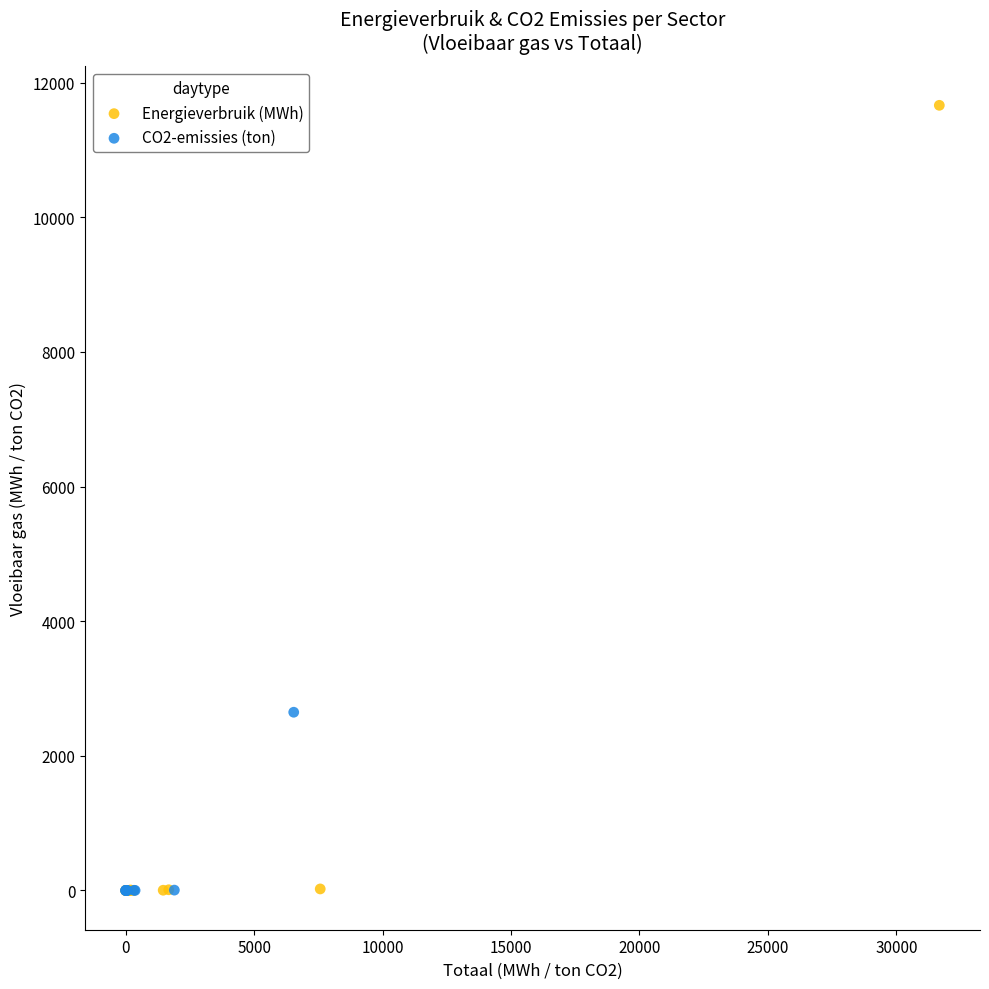

Which series has the largest Y range (max minus min)?

Energieverbruik (MWh)